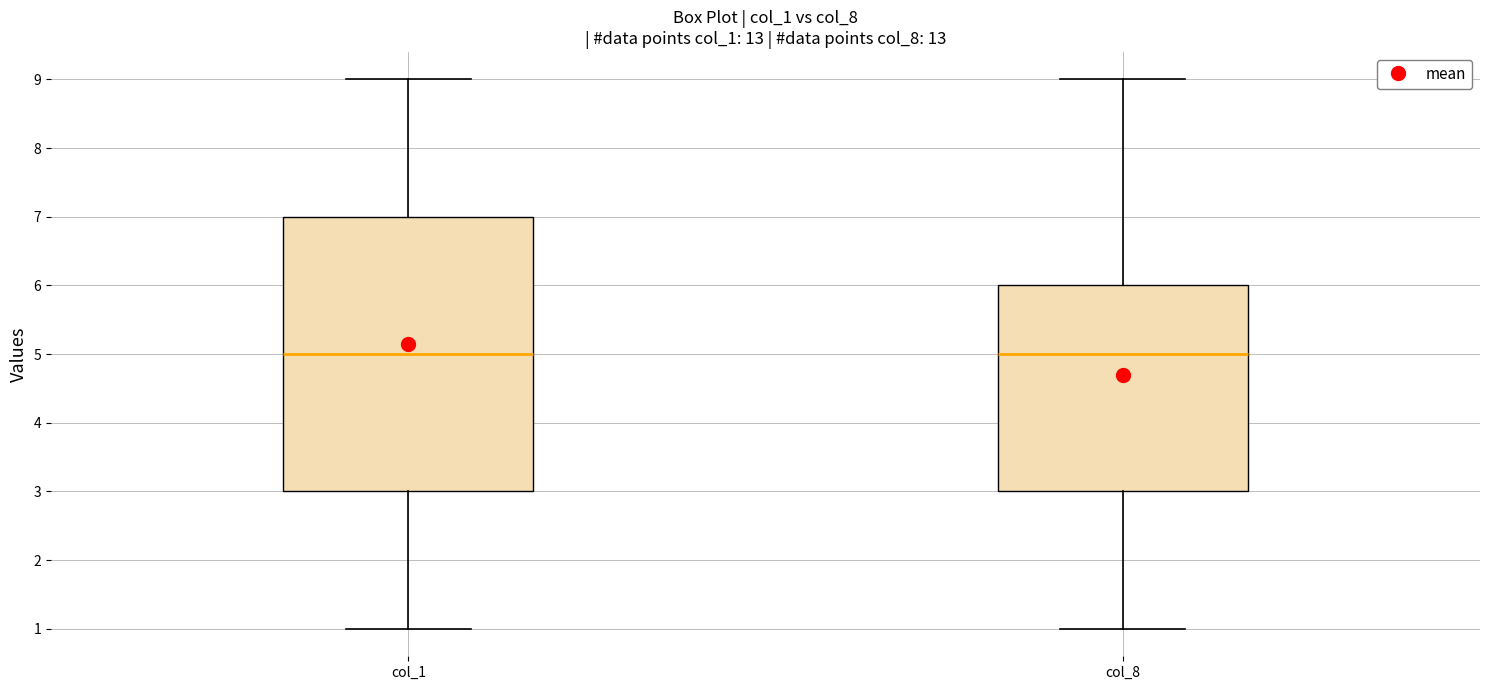

Comparing the boxes themselves (not the whiskers), which one is the tallest?

col_1